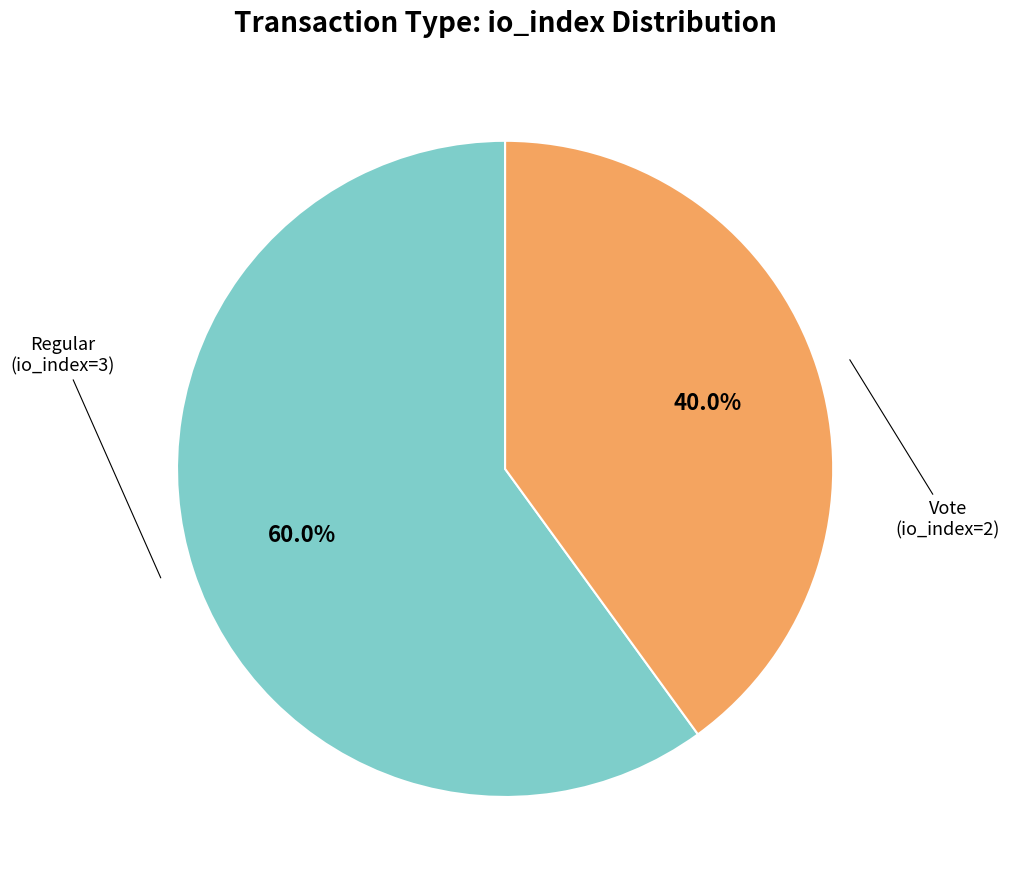

How many segments does this pie chart have?

2